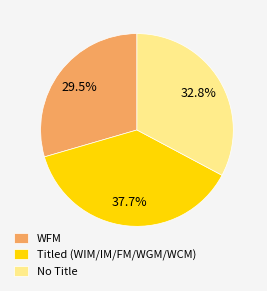

Which slice is the largest?

Titled (WIM/IM/FM/WGM/WCM)